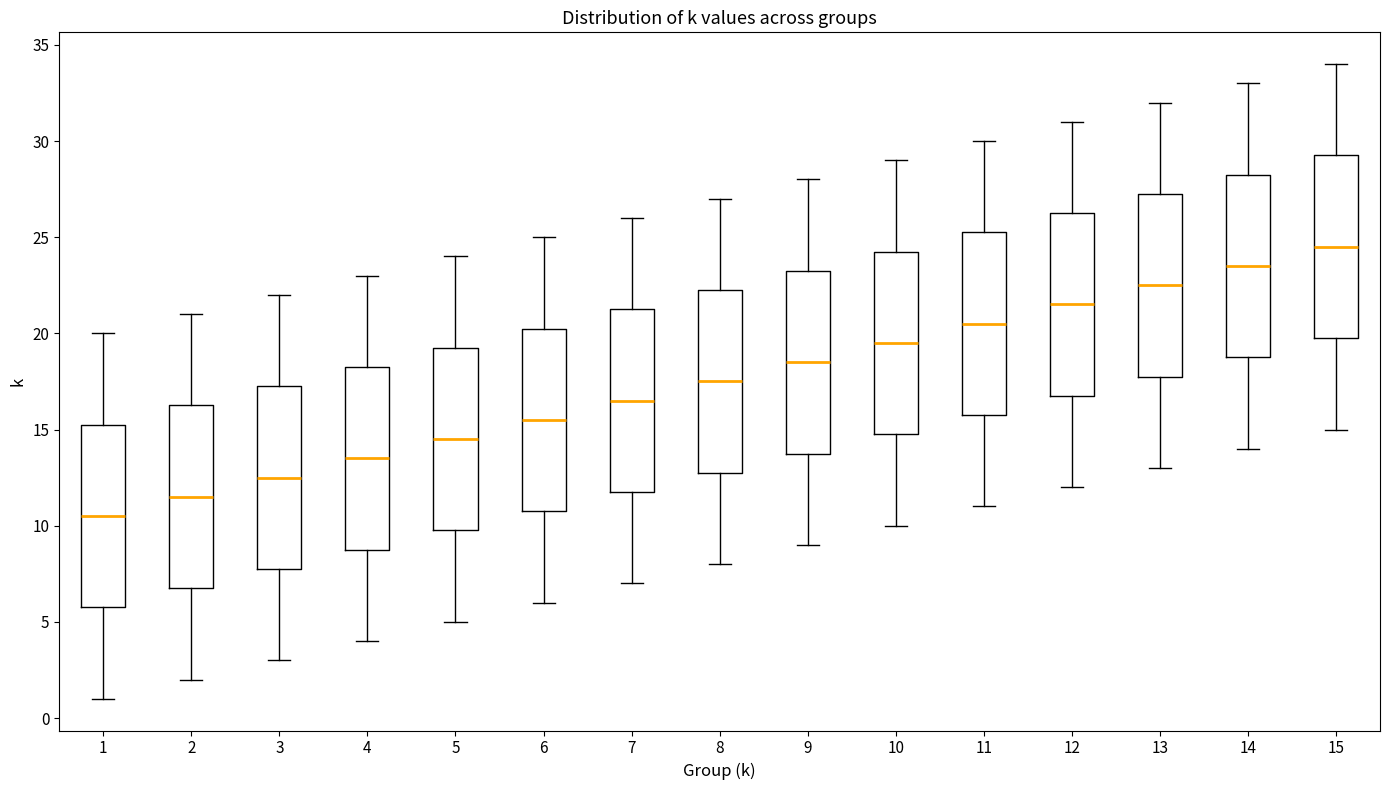

Which box's median line is the lowest?

1